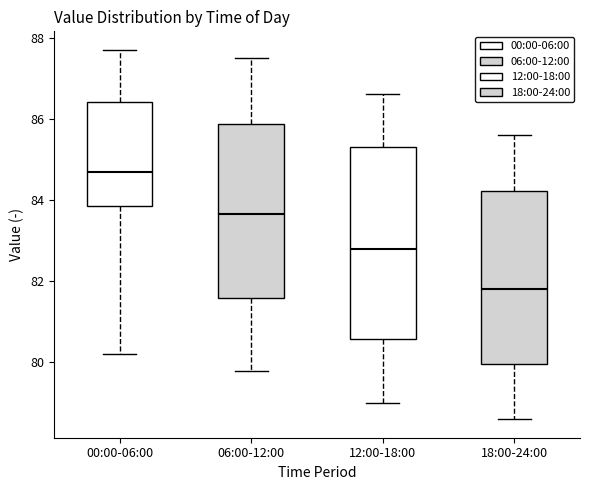

Reading left to right, transcribe this box plot: for each box, give where its median line is, the range the box spans, and where its two whiskers end, as read against the y-axis. The values are not printed on the chart, so give them approximately, as read against the axis.

00:00-06:00: median 84.8, box 83.8 to 86.4, whiskers 80.2 to 87.8
06:00-12:00: median 83.6, box 81.6 to 85.8, whiskers 79.8 to 87.6
12:00-18:00: median 82.8, box 80.6 to 85.4, whiskers 79.0 to 86.6
18:00-24:00: median 81.8, box 80.0 to 84.2, whiskers 78.6 to 85.6